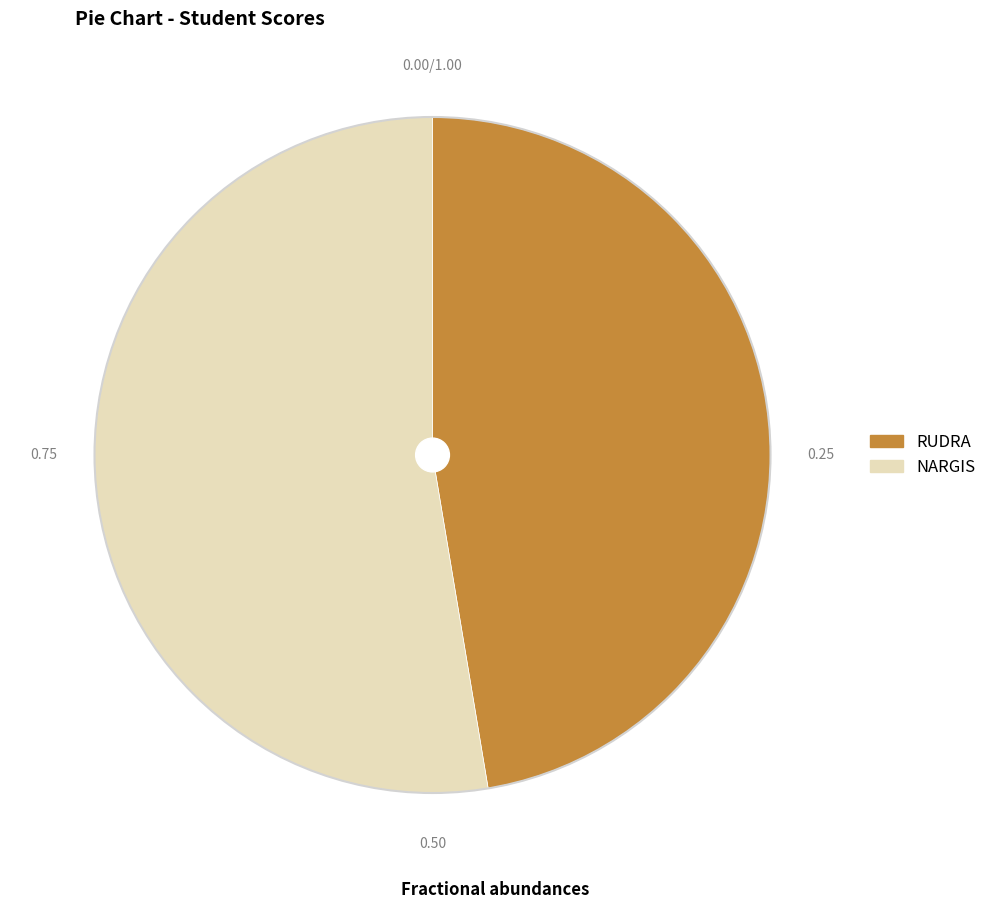

True or false: RUDRA accounts for 47% of the total.

True